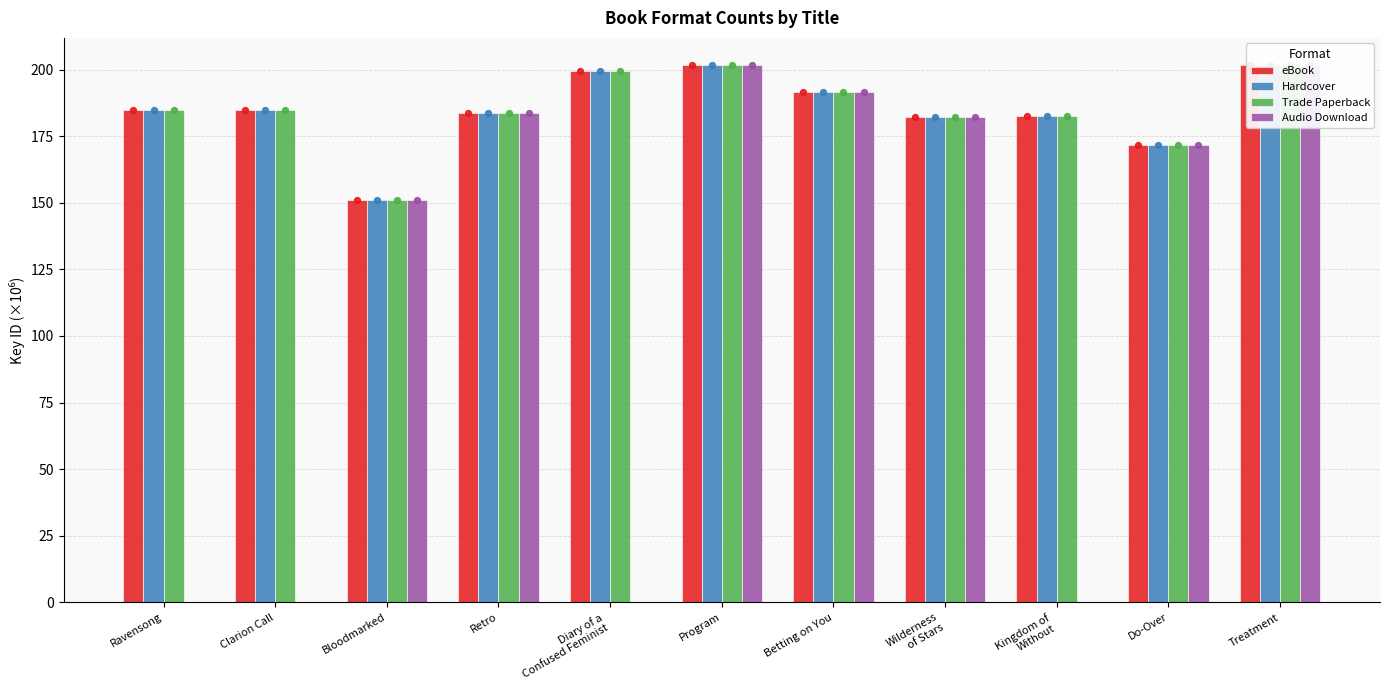

Which series has the largest Y range (max minus min)?

Audio Download